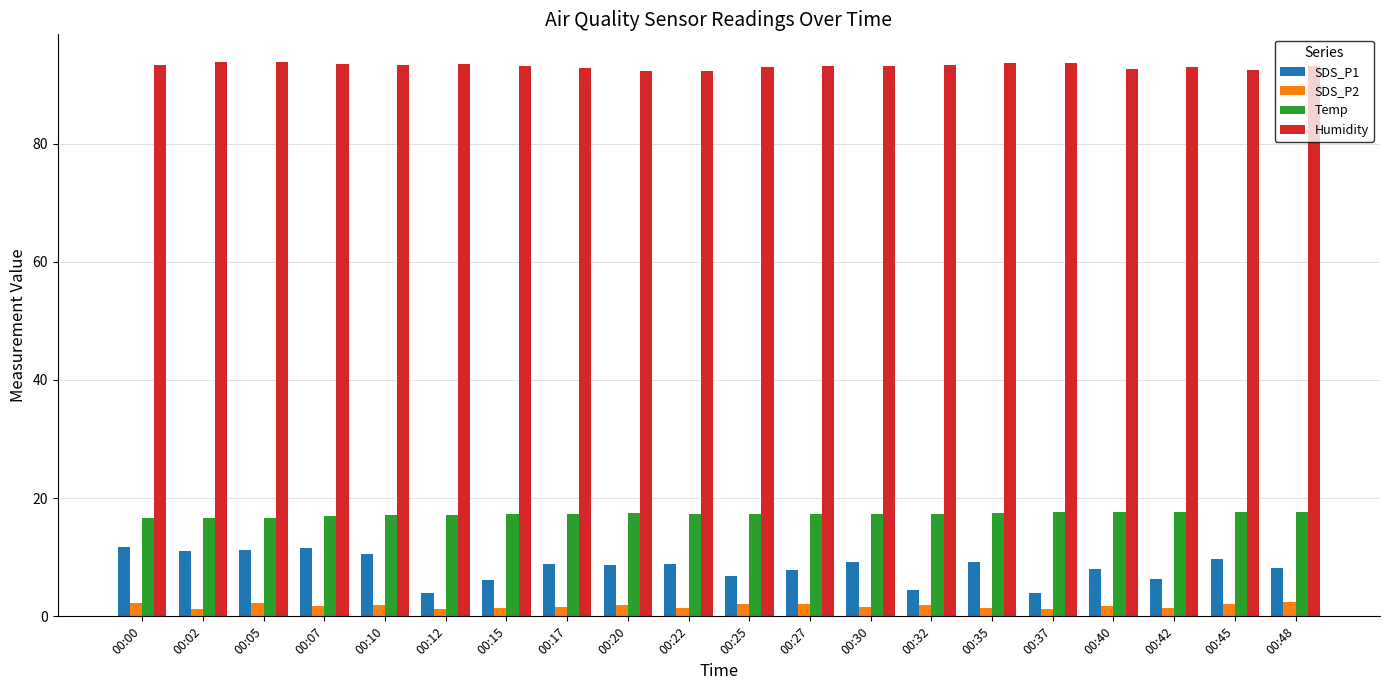

How many categories are shown in the chart?

20